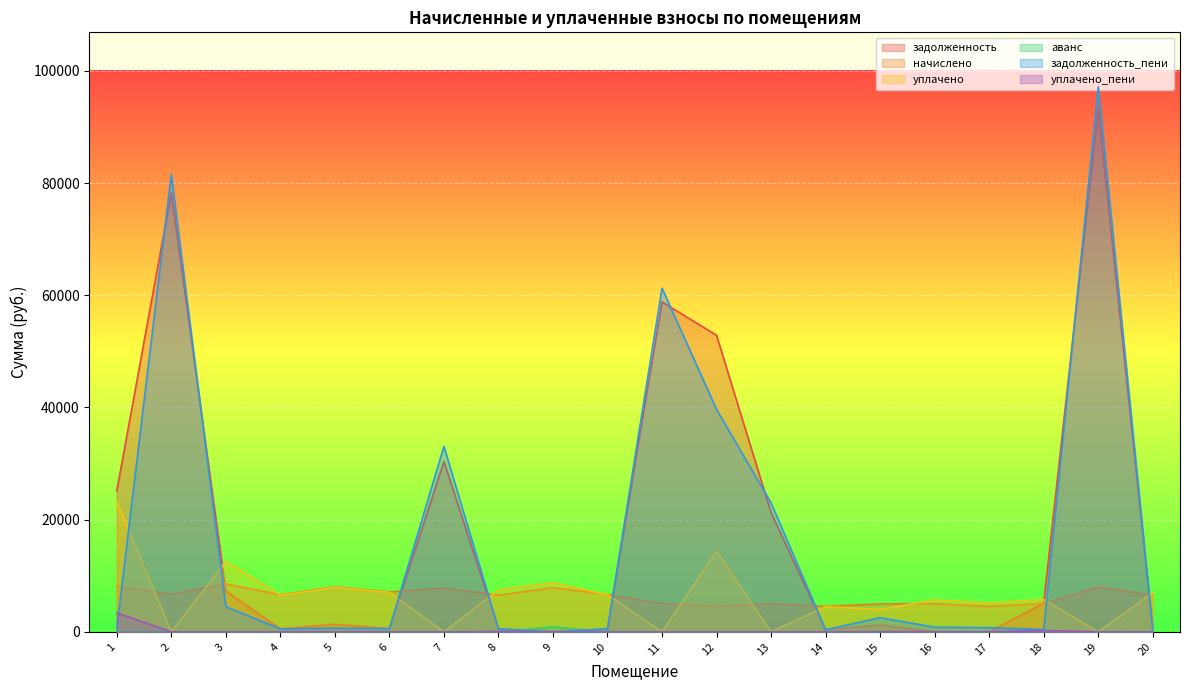

Does the chart display data point markers on the line(s)?

No